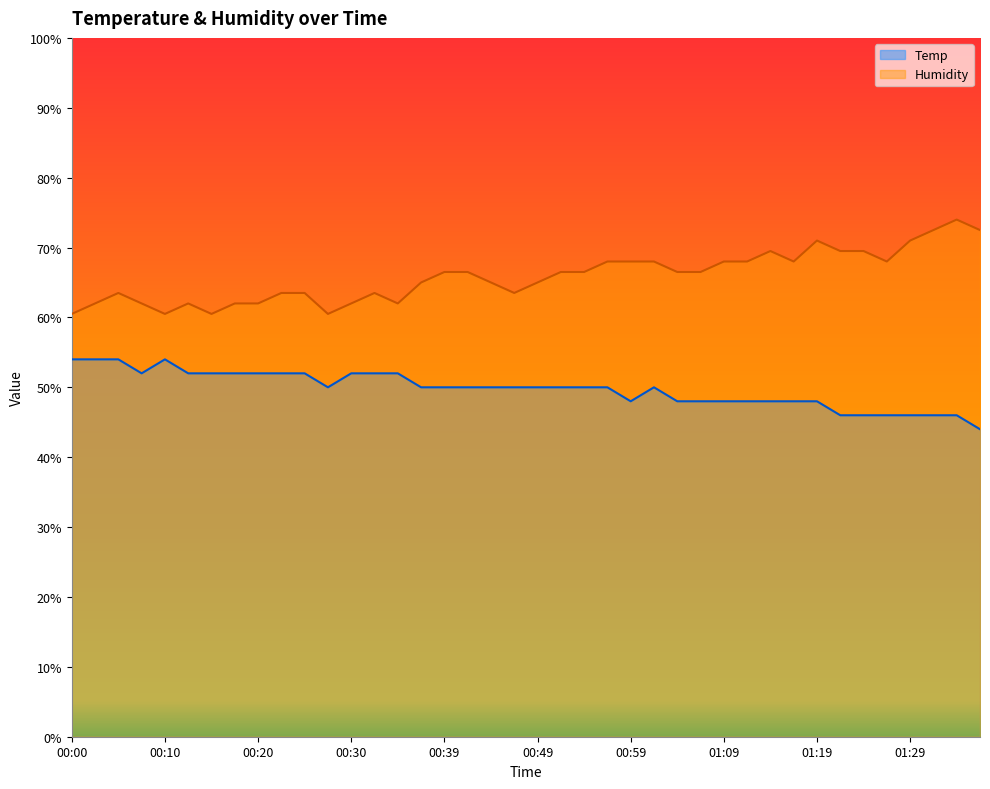

True or false: Humidity has a value of 28.1 at 00:08.

False